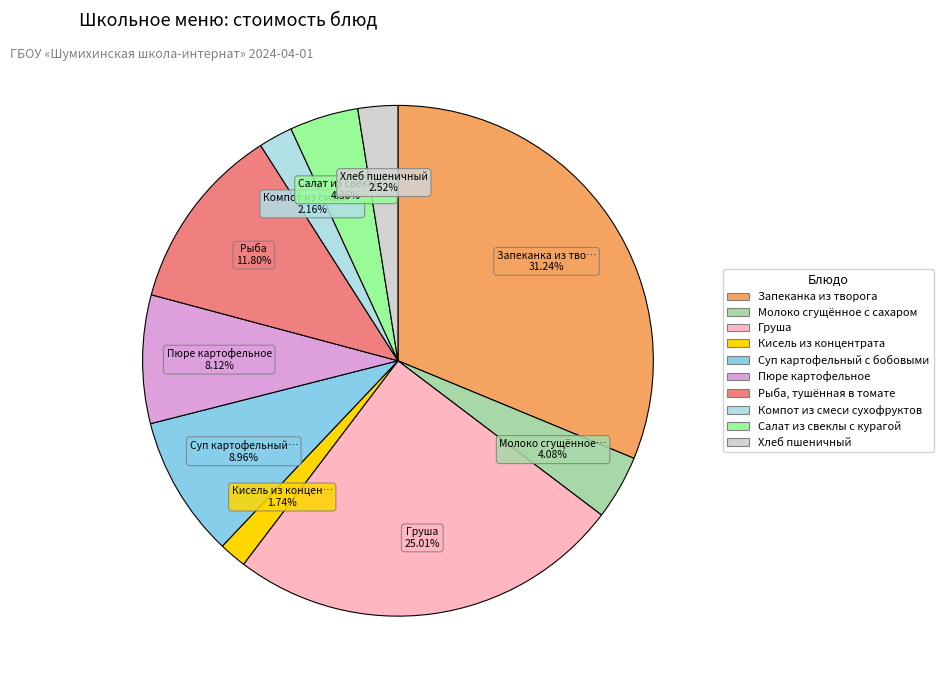

Is there any slice that represents more than half of the pie?

No